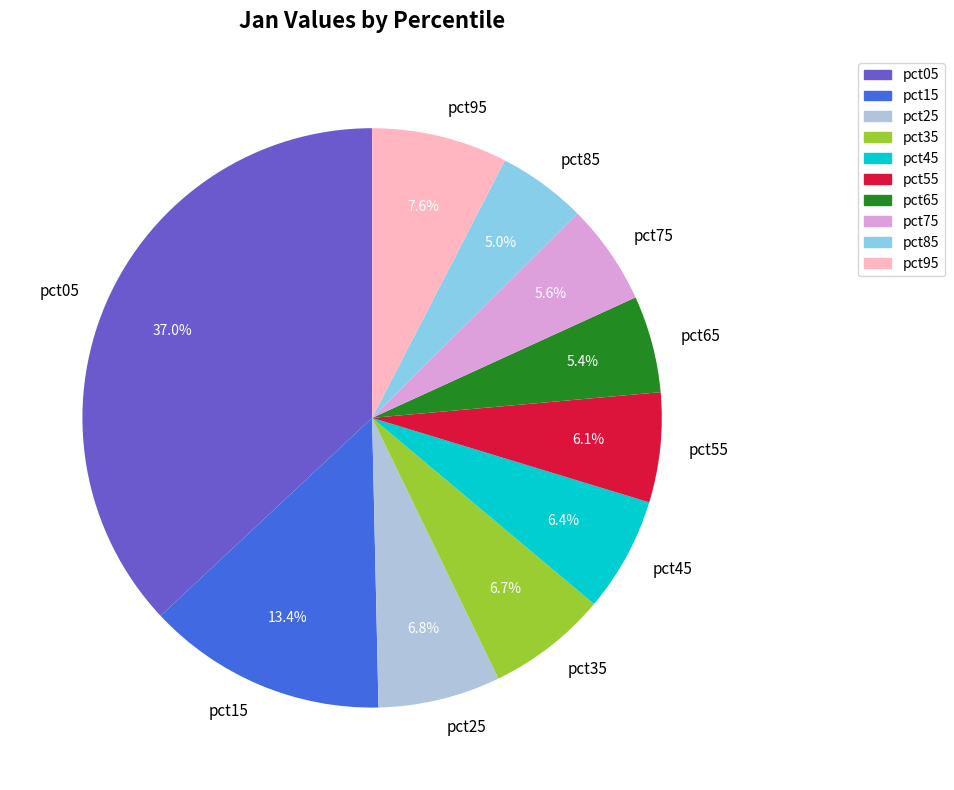

Is it true that pct95 is 22% of the pie?

False